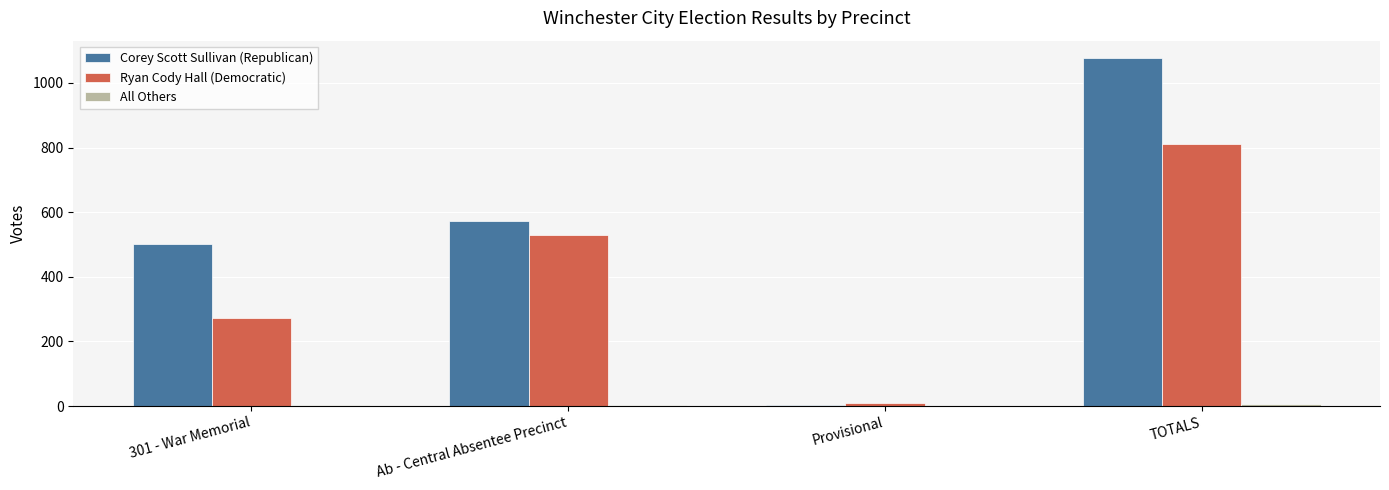

The Ryan Cody Hall (Democratic) series shows 163 at 301 - War Memorial. True or false?

False